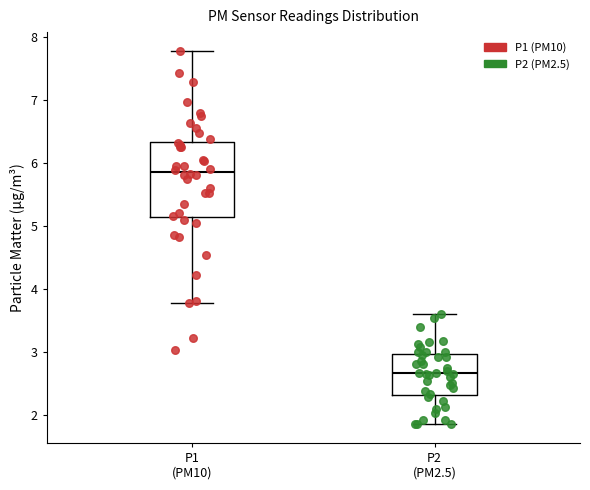

Where does the upper whisker of the box for P1 (PM10) end on the y-axis? The values are not printed on the chart, so give them approximately, as read against the axis.

7.8